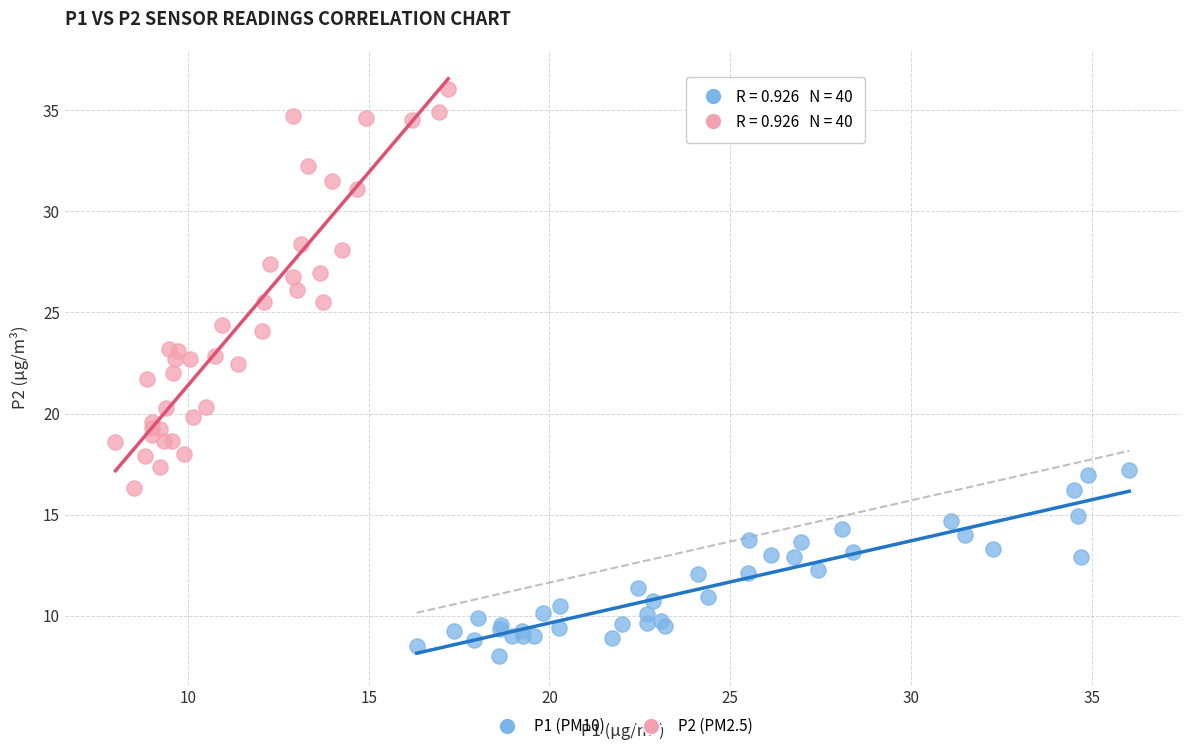

Which series has the widest spread of Y values?

P2 (PM2.5)